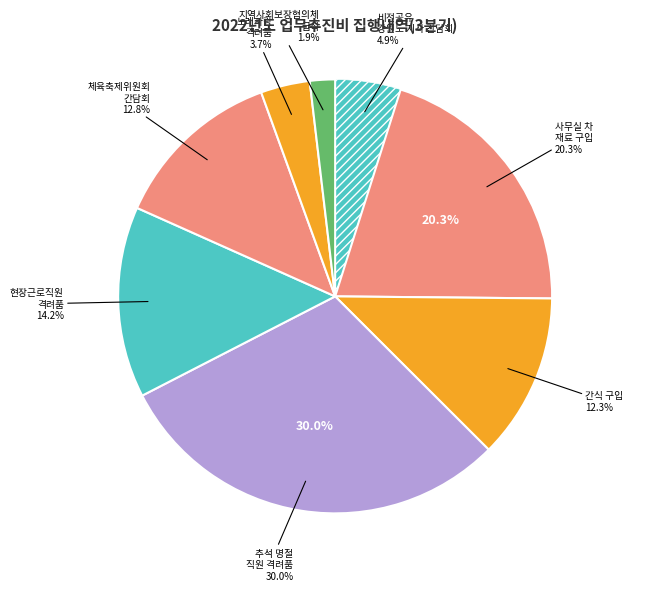

To the nearest percent, what is the difference between the largest and smallest slice percentages?

28%